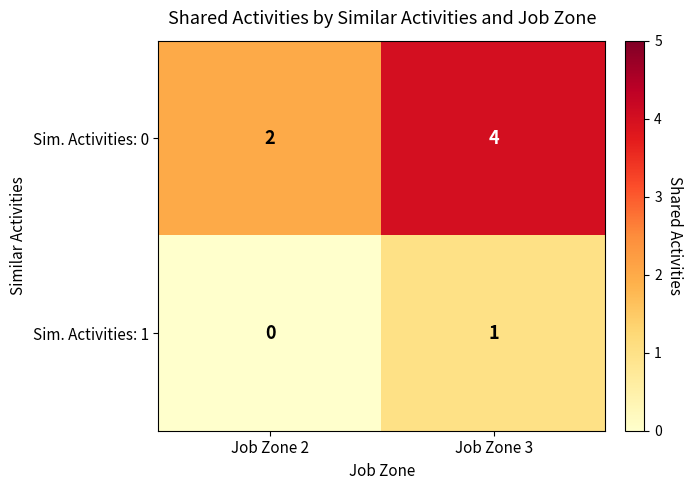

Which category has the lowest value in the Sim. Activities: 1 series?

Job Zone 2